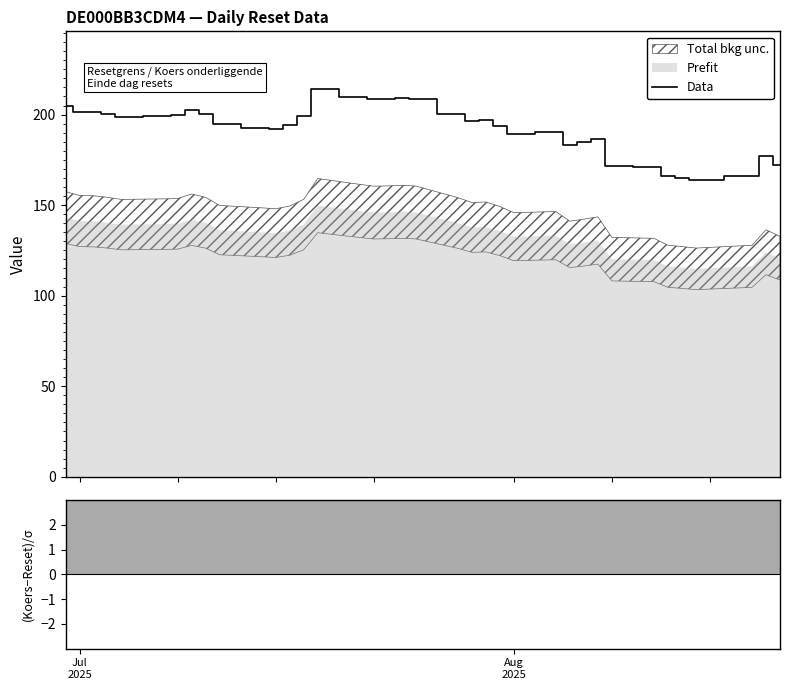

How many lines are shown in the chart?

1